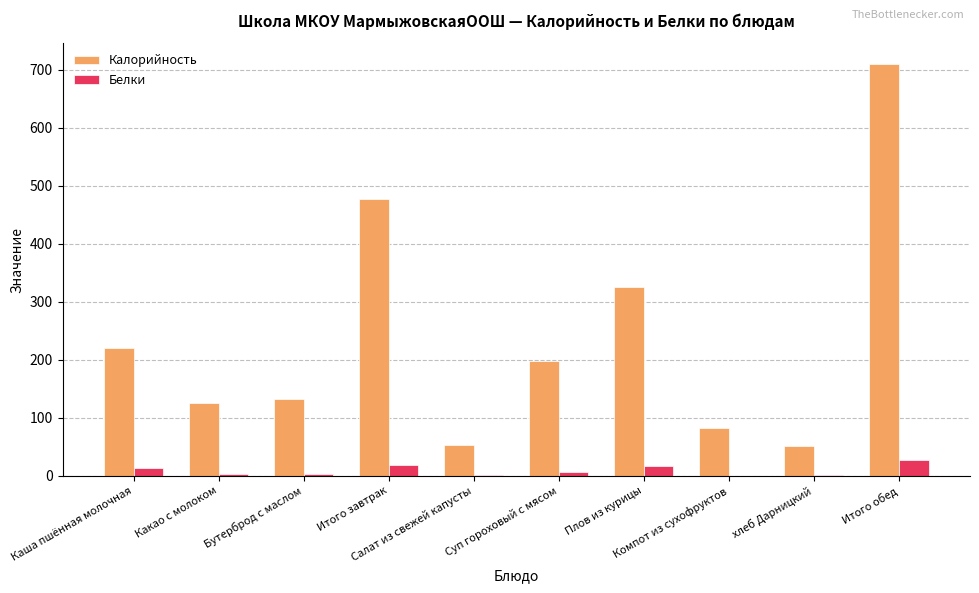

What is the sum of all Белки values?

91.0